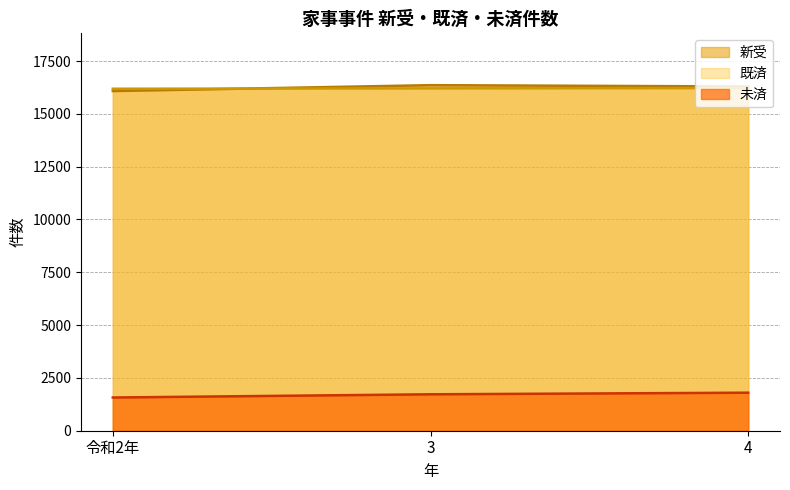

How many values in the 未済 series are below 1724?

1